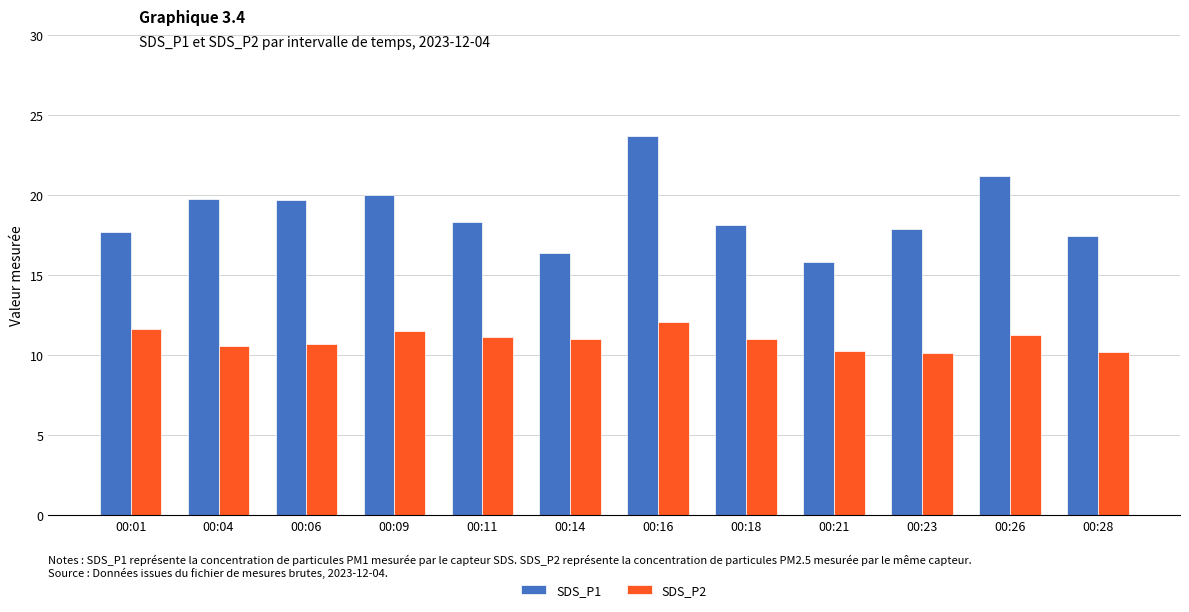

Rank the series by their maximum value, from highest to lowest.

SDS_P1, SDS_P2